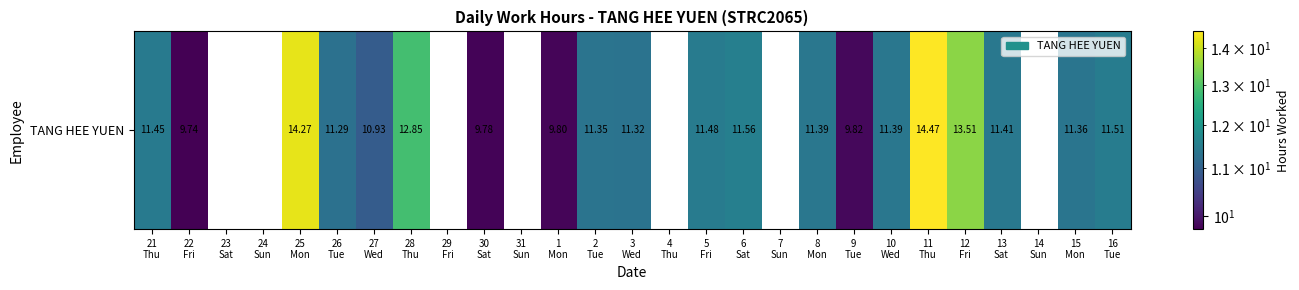

What is the maximum value shown in the chart?

14.5